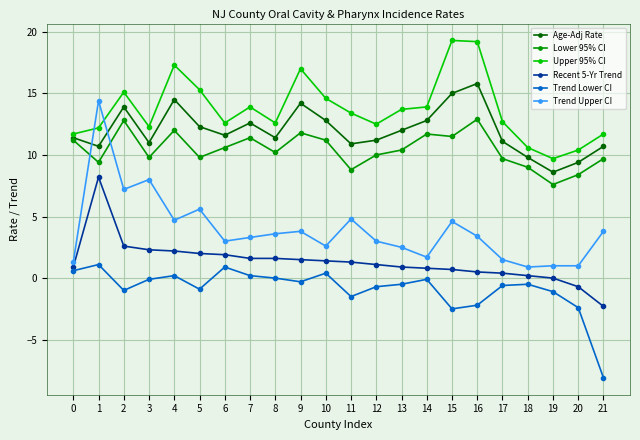

Does the chart have visible grid lines?

Yes